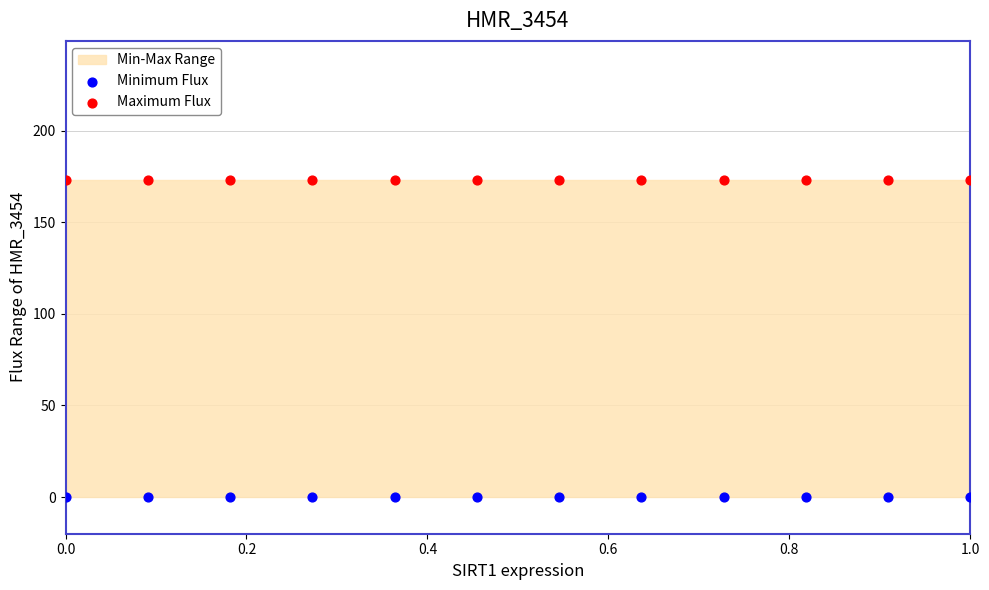

Which series contains the highest Y value?

Maximum Flux